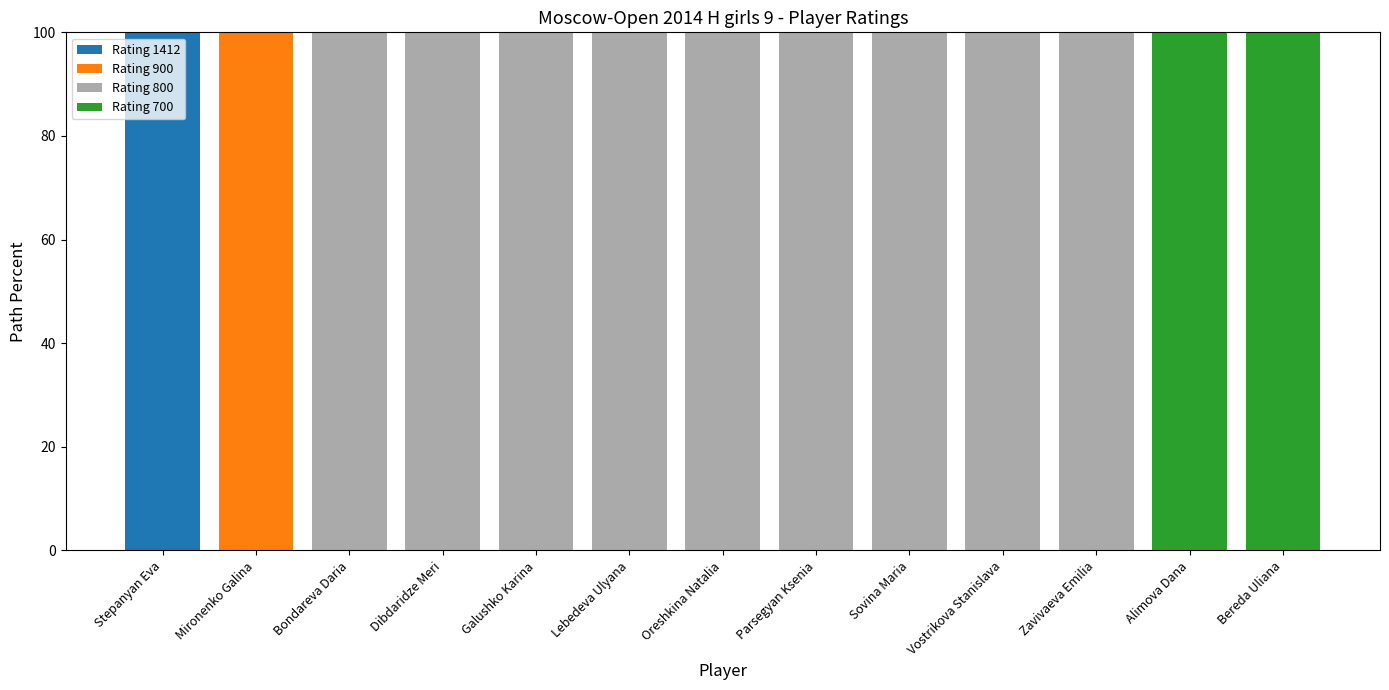

At which label does Rating 1412 reach its peak?

Stepanyan Eva